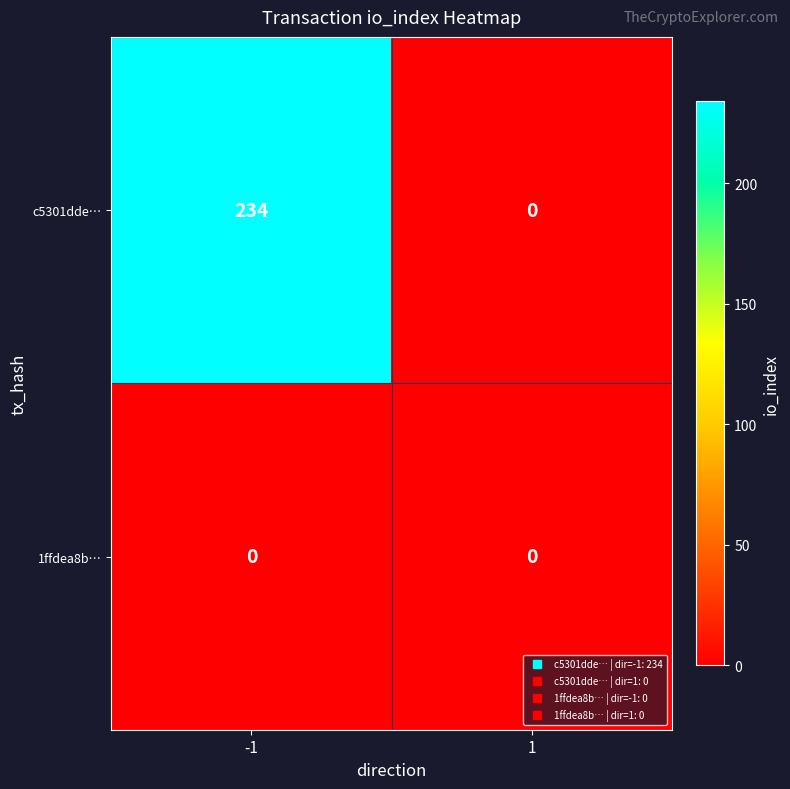

The c5301dde… series shows 0 at 1. True or false?

True